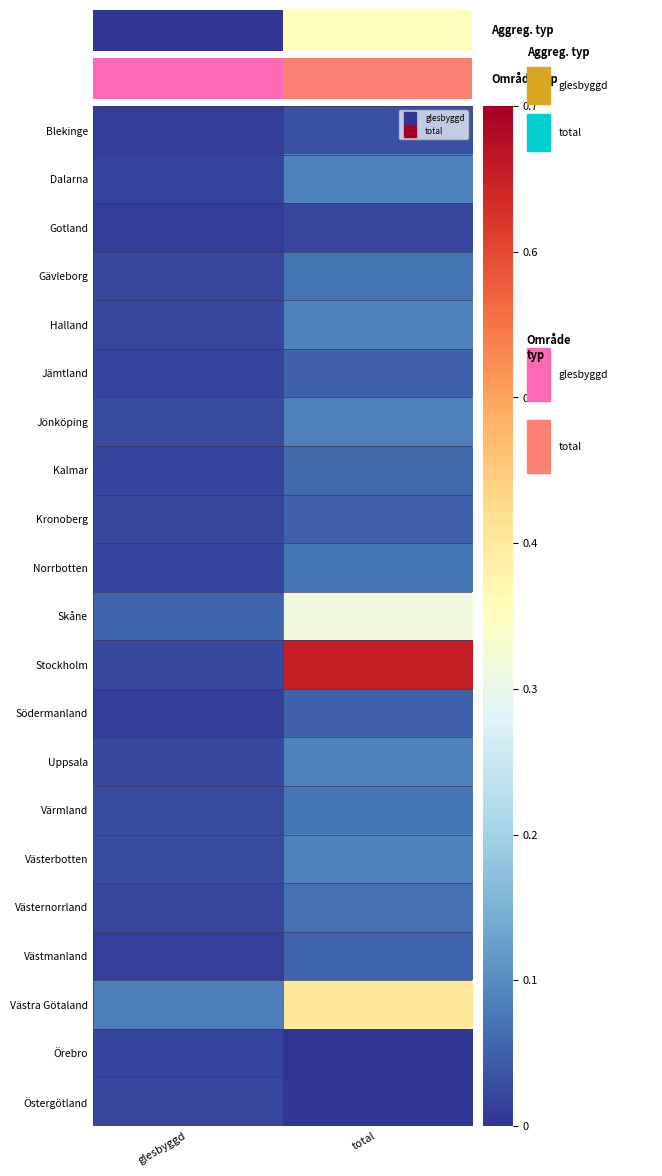

What is the spread (max minus min) of values at glesbyggd?

0.1